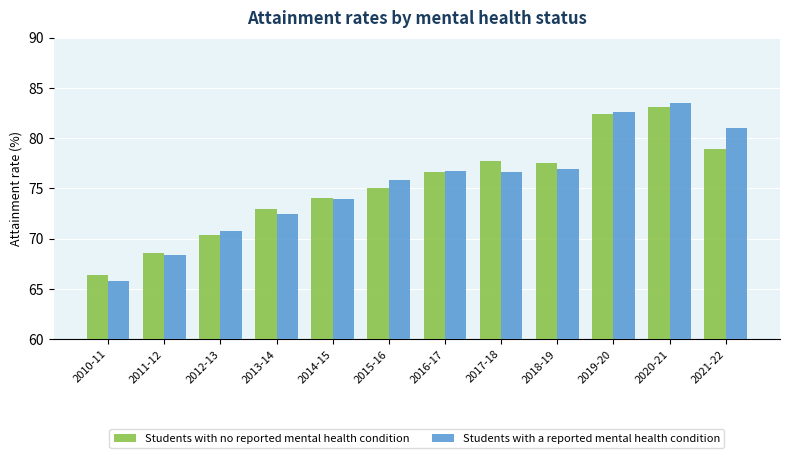

What is the average value of the Students with a reported mental health condition series?

75.4